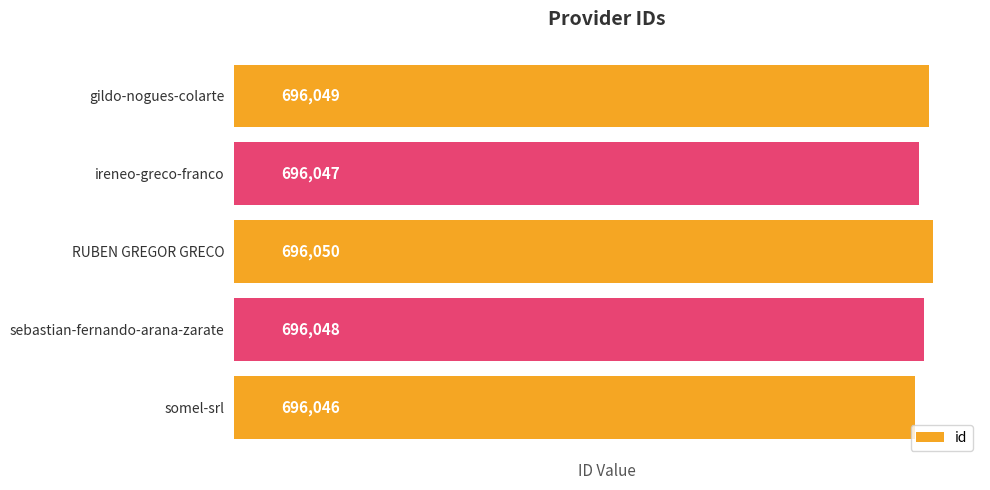

How many values are between 696047 and 696049?

3